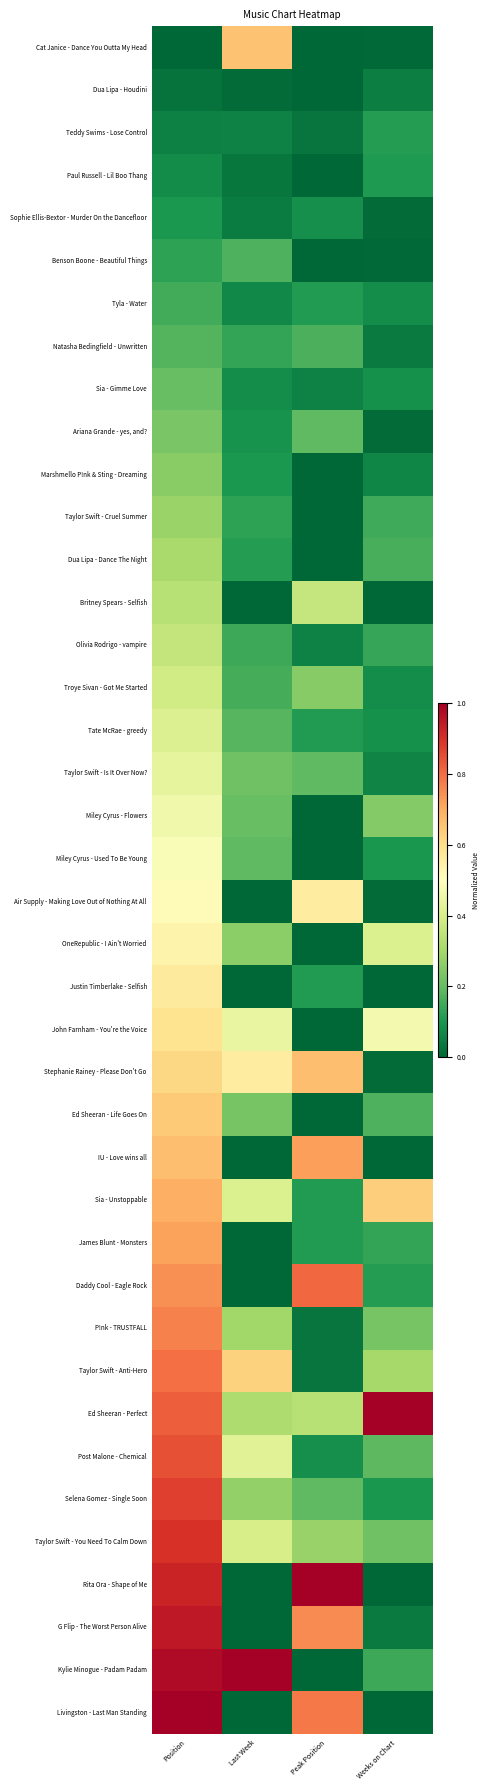

Which has a higher value, Position or Last Week?

Last Week